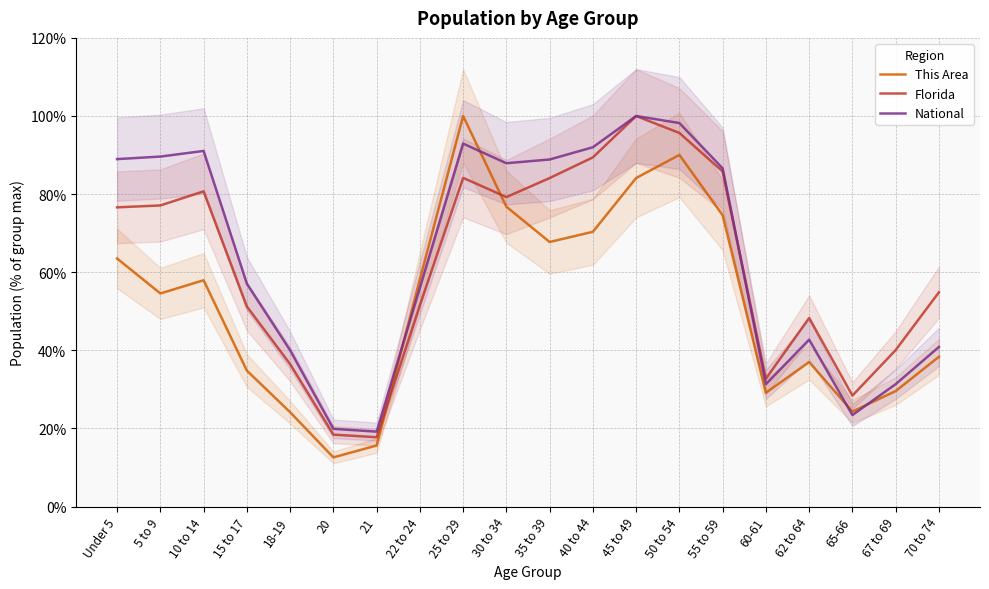

List the series in order of their overall mean, highest first.

National, Florida, This Area